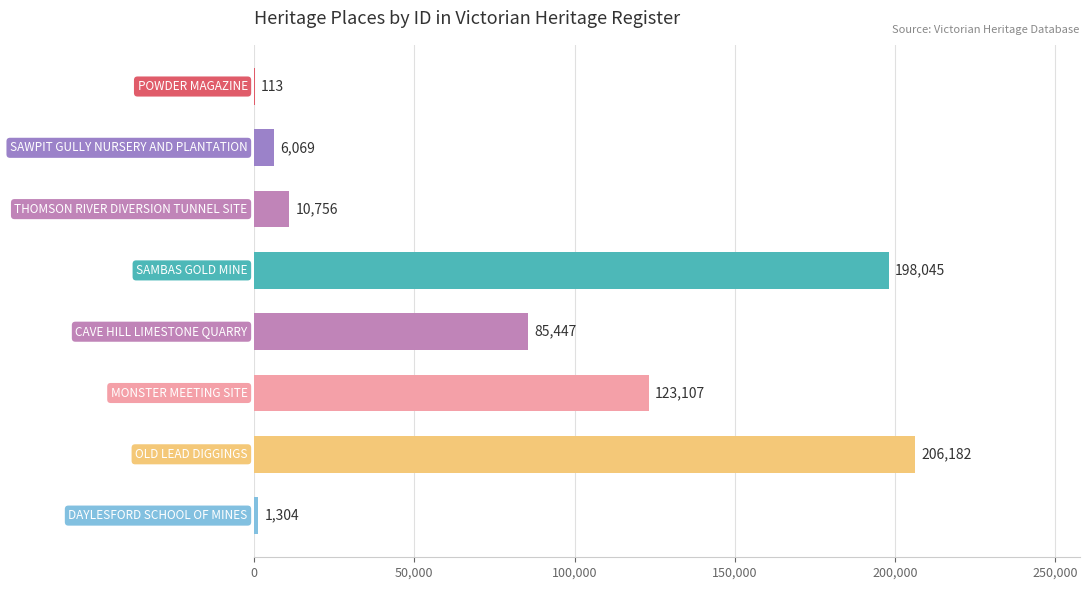

What is the greatest value displayed?

206182